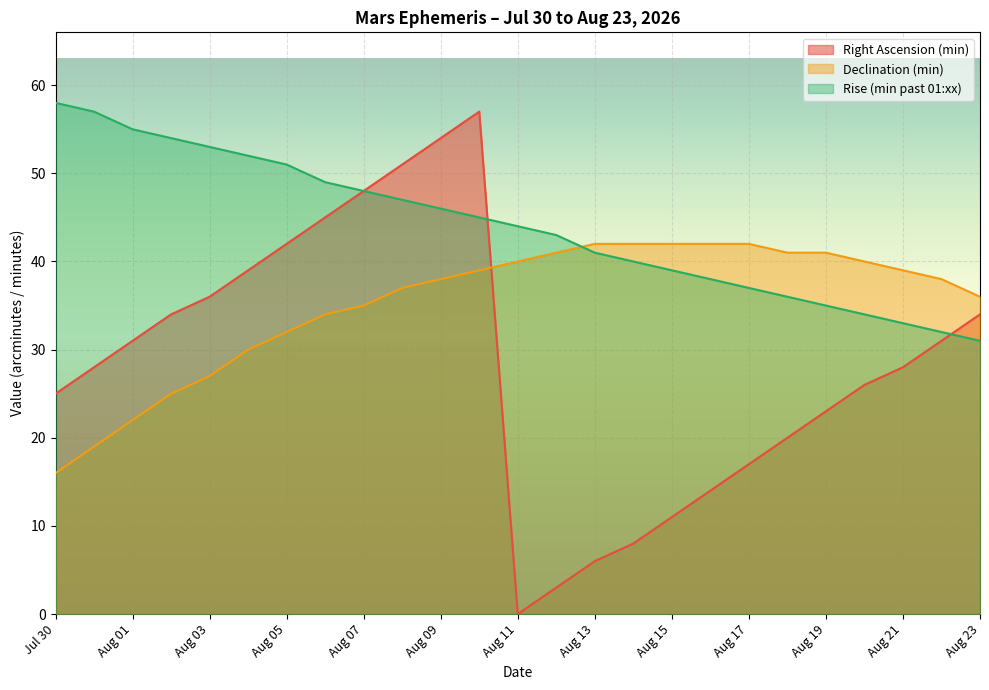

Reading left to right, transcribe all the data shown in this chart.

Right Ascension (min): 25	28	31	34	36	39	42	45	48	51	54	57	0	3	6	8	11	14	17	20	23	26	28	31	34
Declination (min): 16	19	22	25	27	30	32	34	35	37	38	39	40	41	42	42	42	42	42	41	41	40	39	38	36
Rise (min past 01:xx): 58	57	55	54	53	52	51	49	48	47	46	45	44	43	41	40	39	38	37	36	35	34	33	32	31